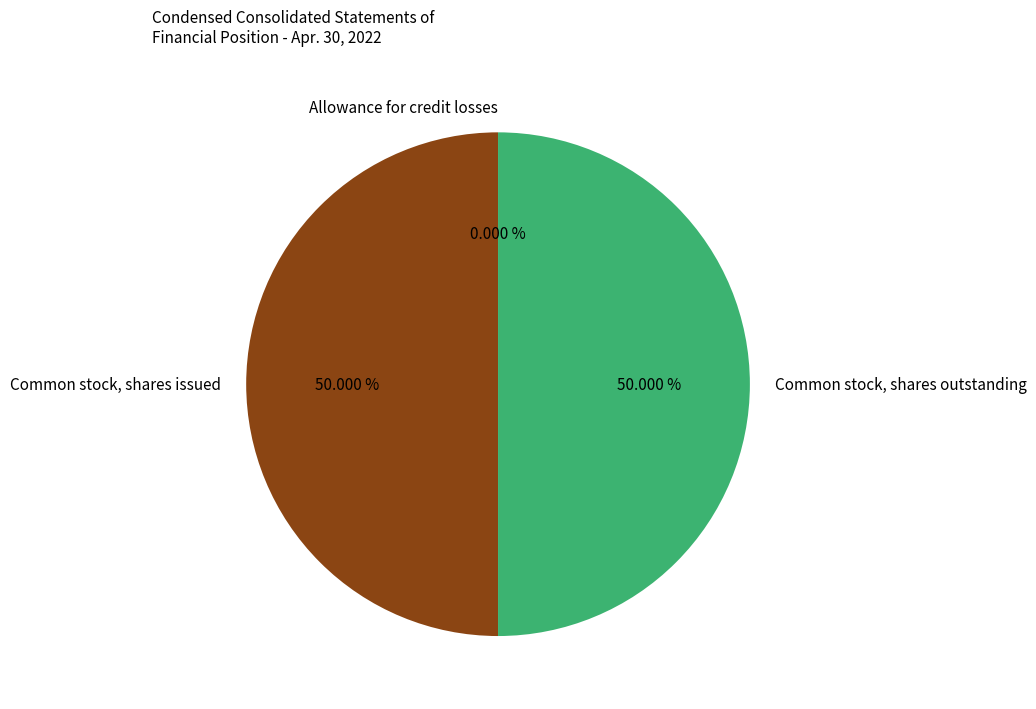

Do Common stock, shares outstanding and Common stock, shares issued together represent more than half of the pie?

Yes